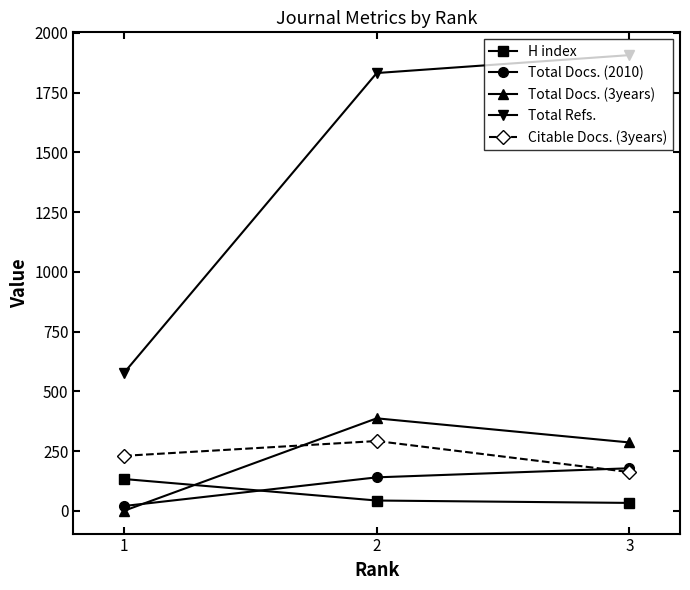

How many values in Total Docs. (3years) are above zero?

2